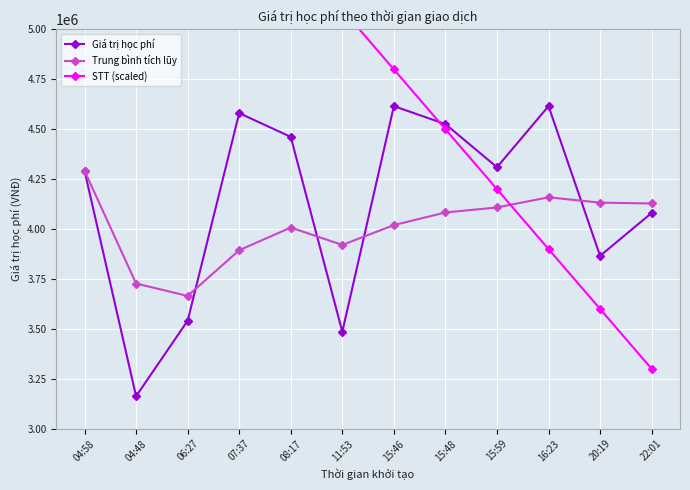

What is the total value across all series at 15:46?

13436142.9